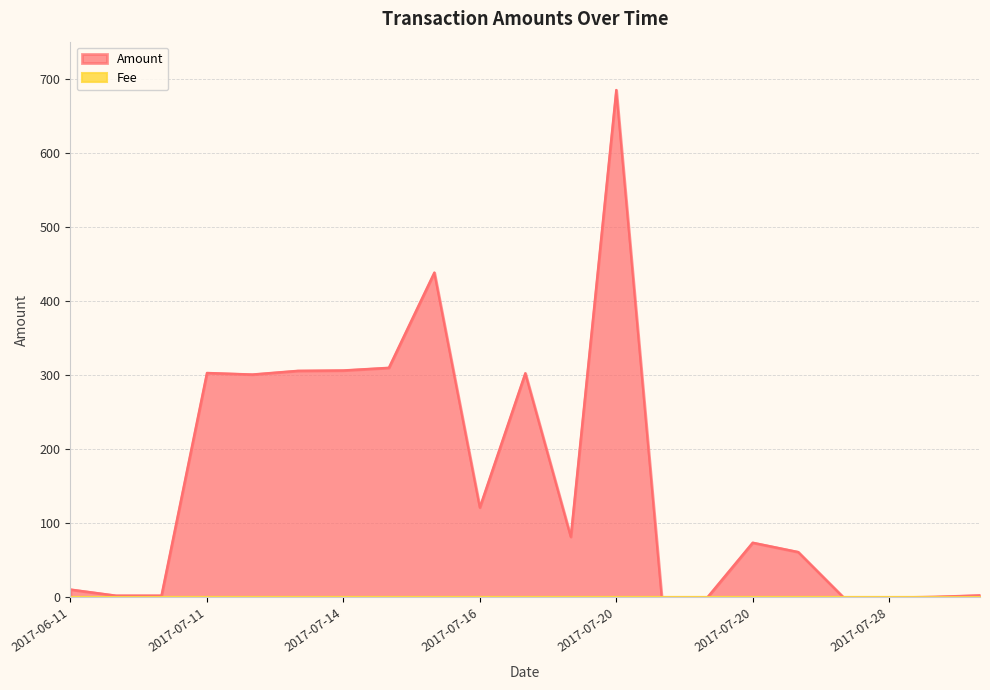

How many interior local peaks (higher than both neighbors) does the data have?

5